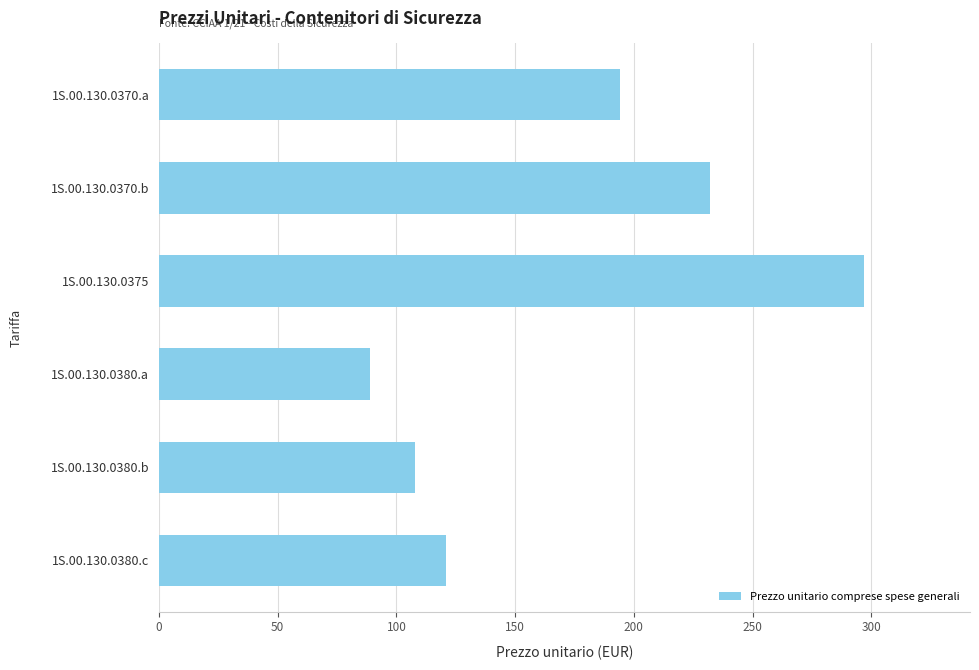

What is the change in value from 1S.00.130.0370.b to 1S.00.130.0370.a?

-38